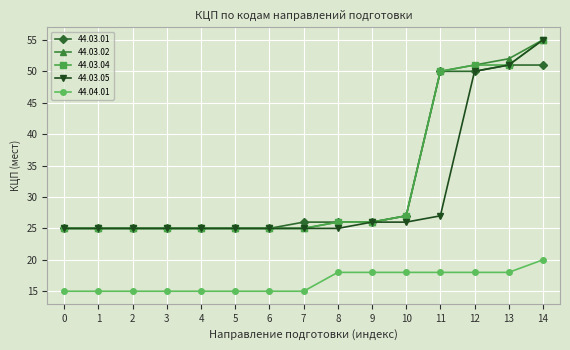

Is this an area chart (filled region under the line)?

No